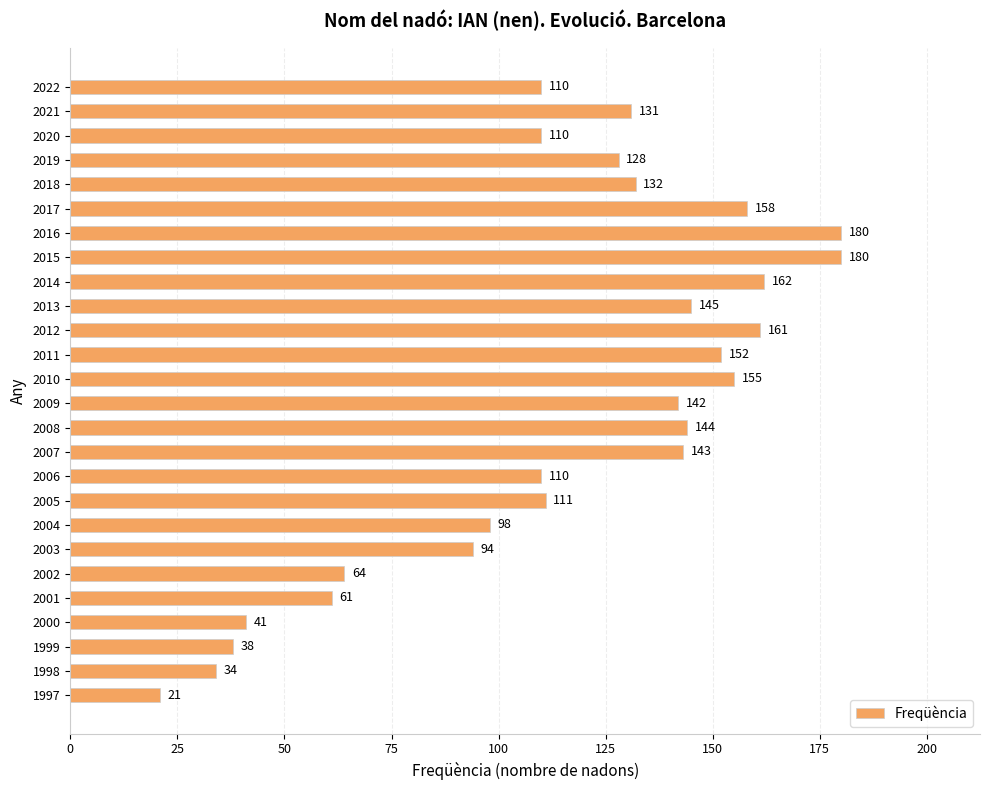

At which category does the chart reach its minimum across all series?

1997